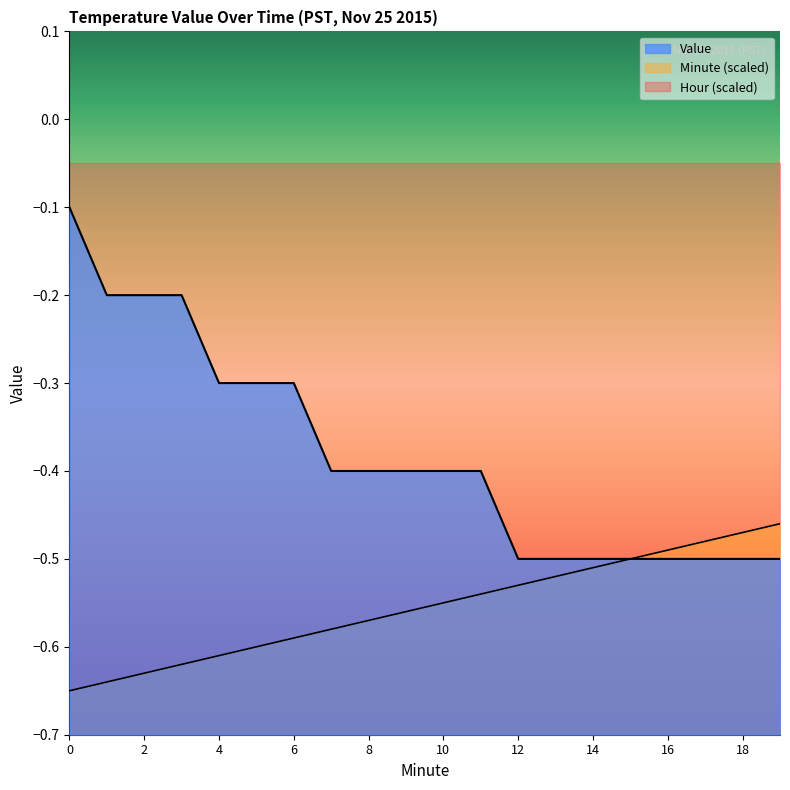

Which has a higher value, 11 or 9?

11